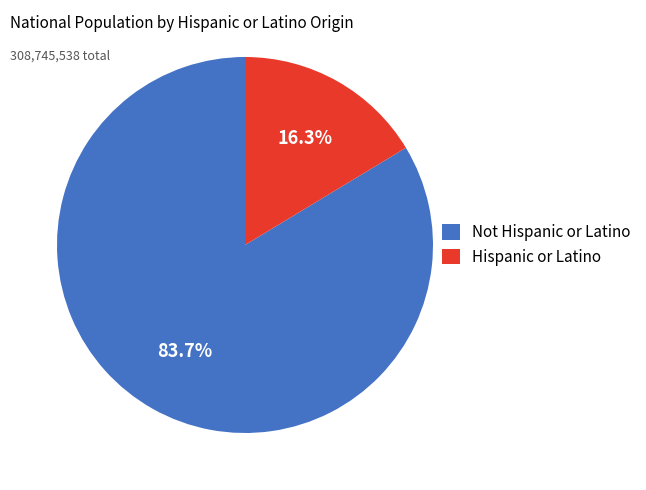

To the nearest percent, what is the average slice percentage?

50%